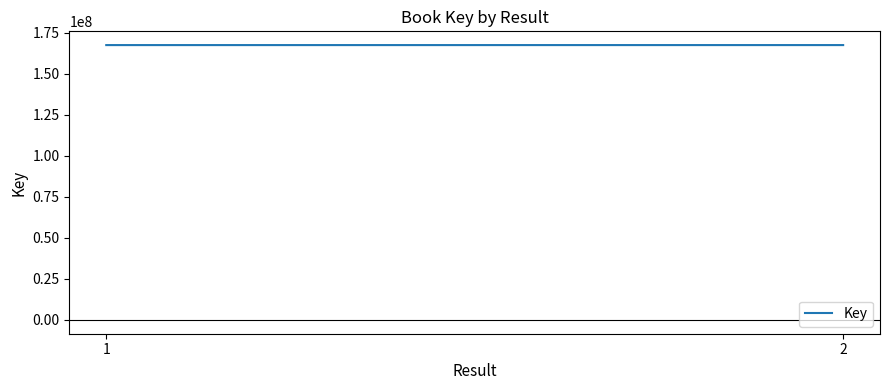

Does the chart display data point markers on the line(s)?

No